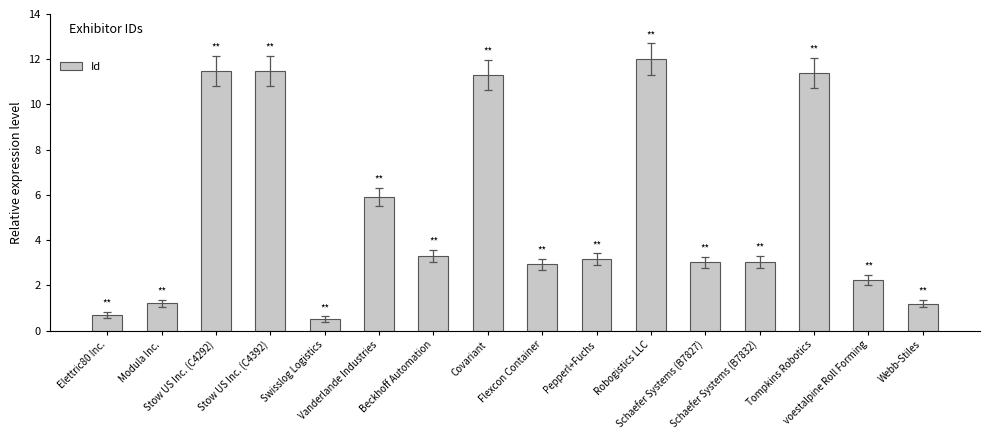

What is the ratio of the value at voestalpine Roll Forming to the value at Robogistics LLC?

0.2